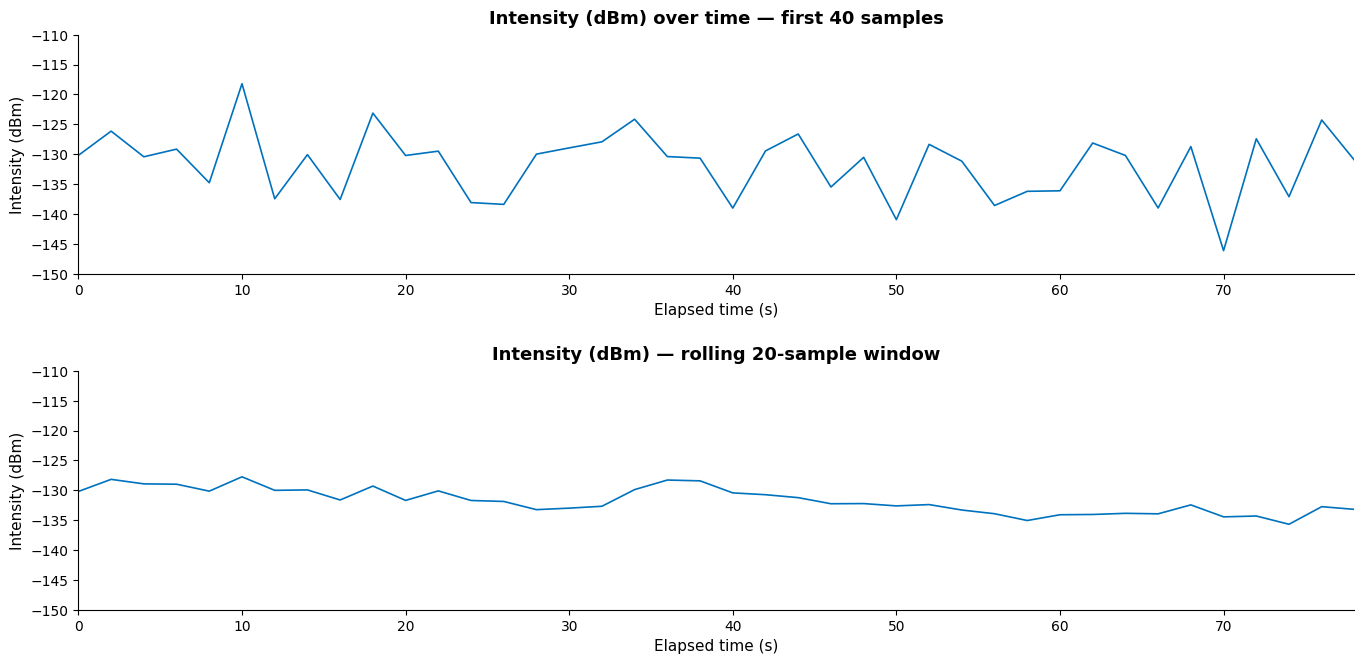

Does the chart display data point markers on the line(s)?

No